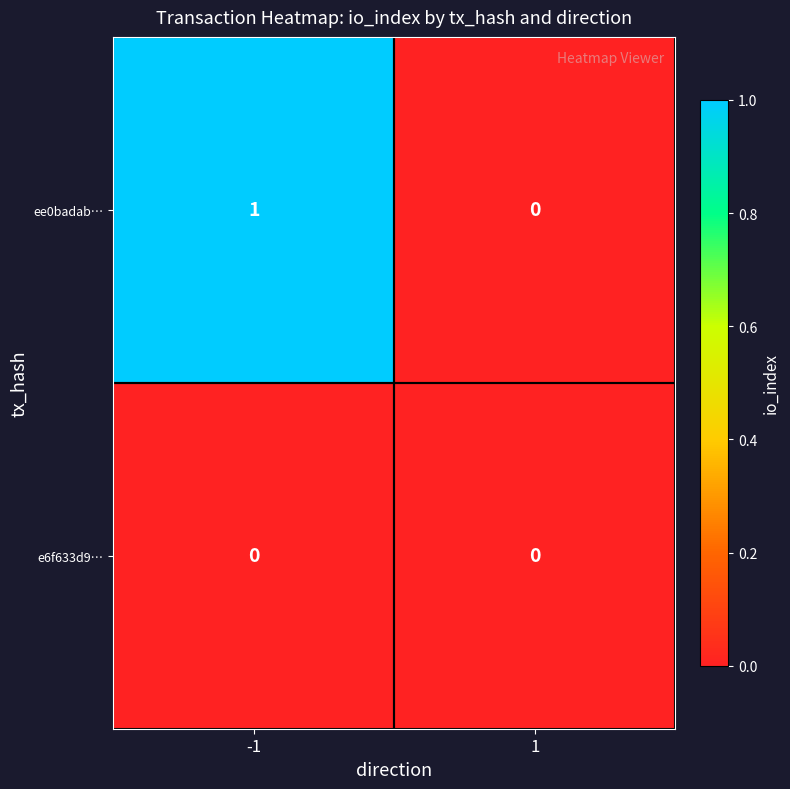

How many distinct data groups are displayed?

2